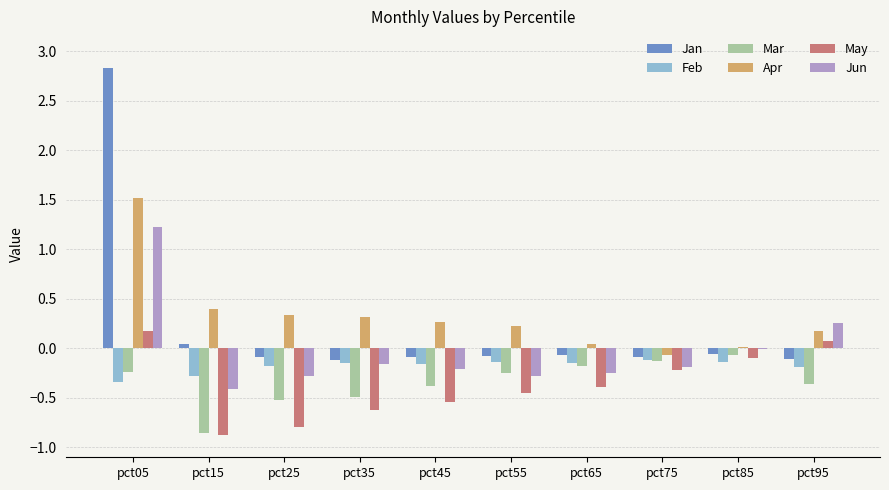

What is the greatest value displayed?

2.8